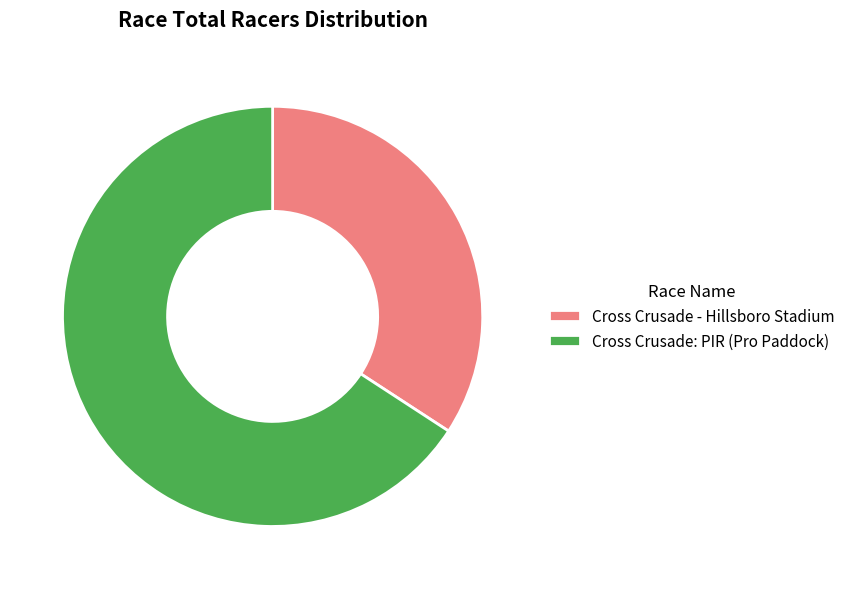

Which category has the biggest portion of the pie?

Cross Crusade: PIR (Pro Paddock)